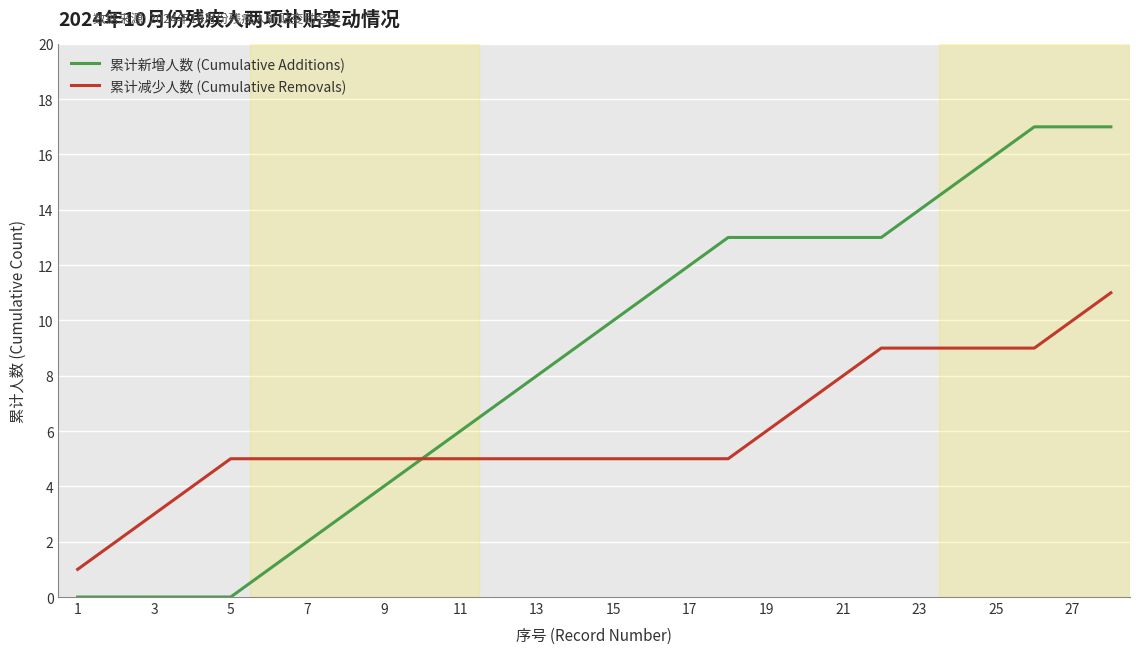

What is the maximum value for 累计减少人数 (Cumulative Removals)?

11